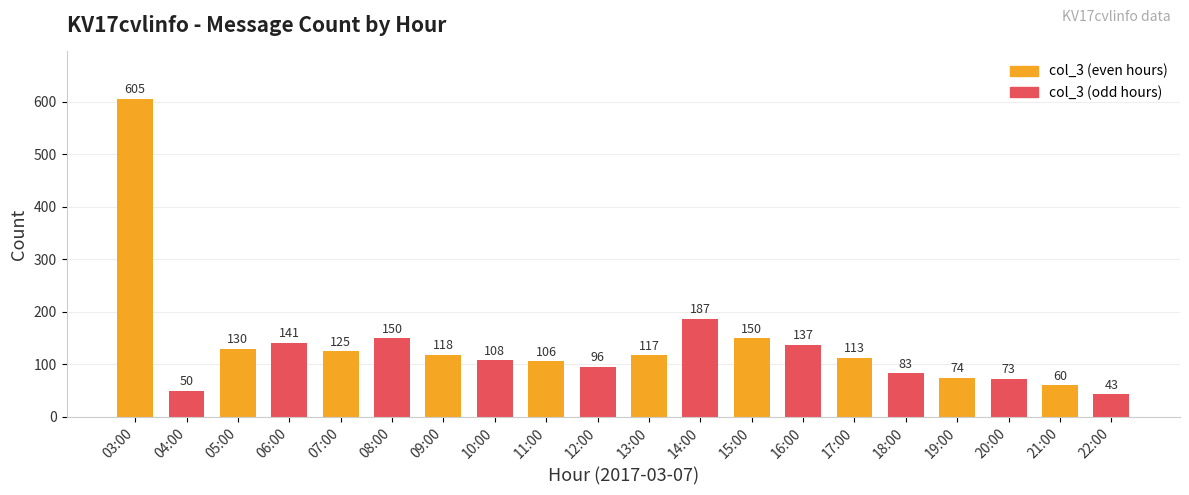

What is the difference between the values at 13:00 and 10:00?

9